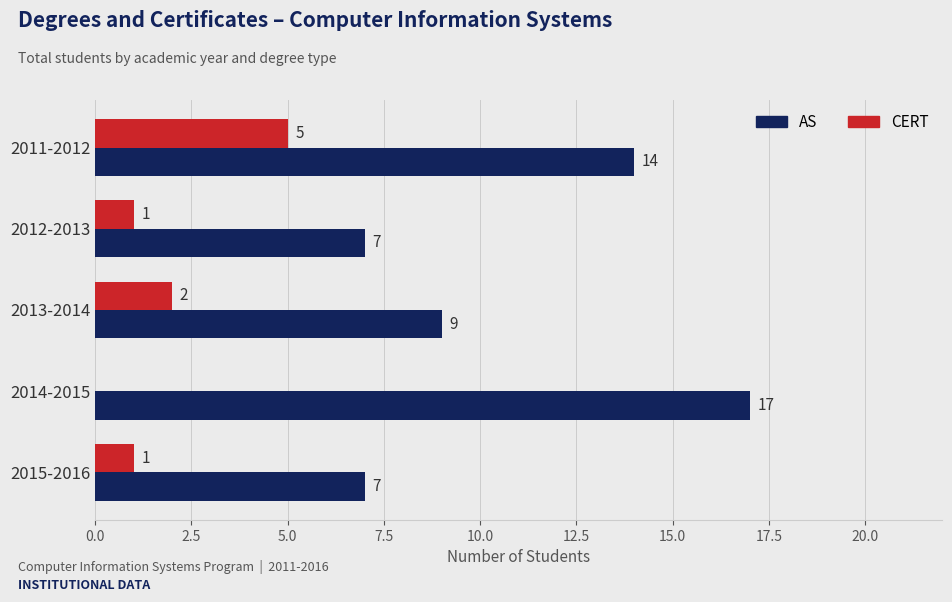

What is the maximum value for AS?

17